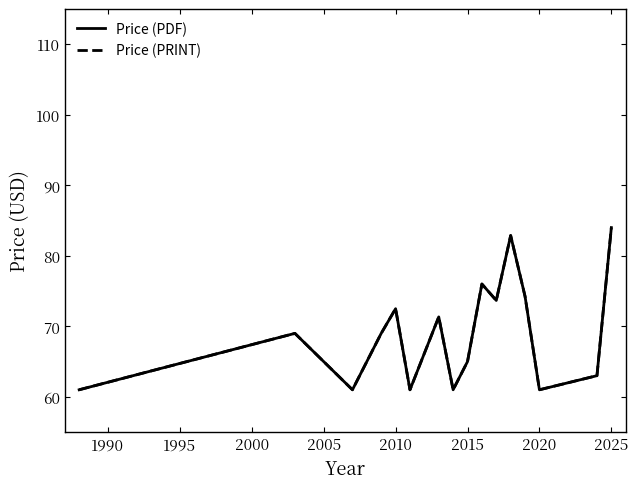

Does the chart display data point markers on the line(s)?

No